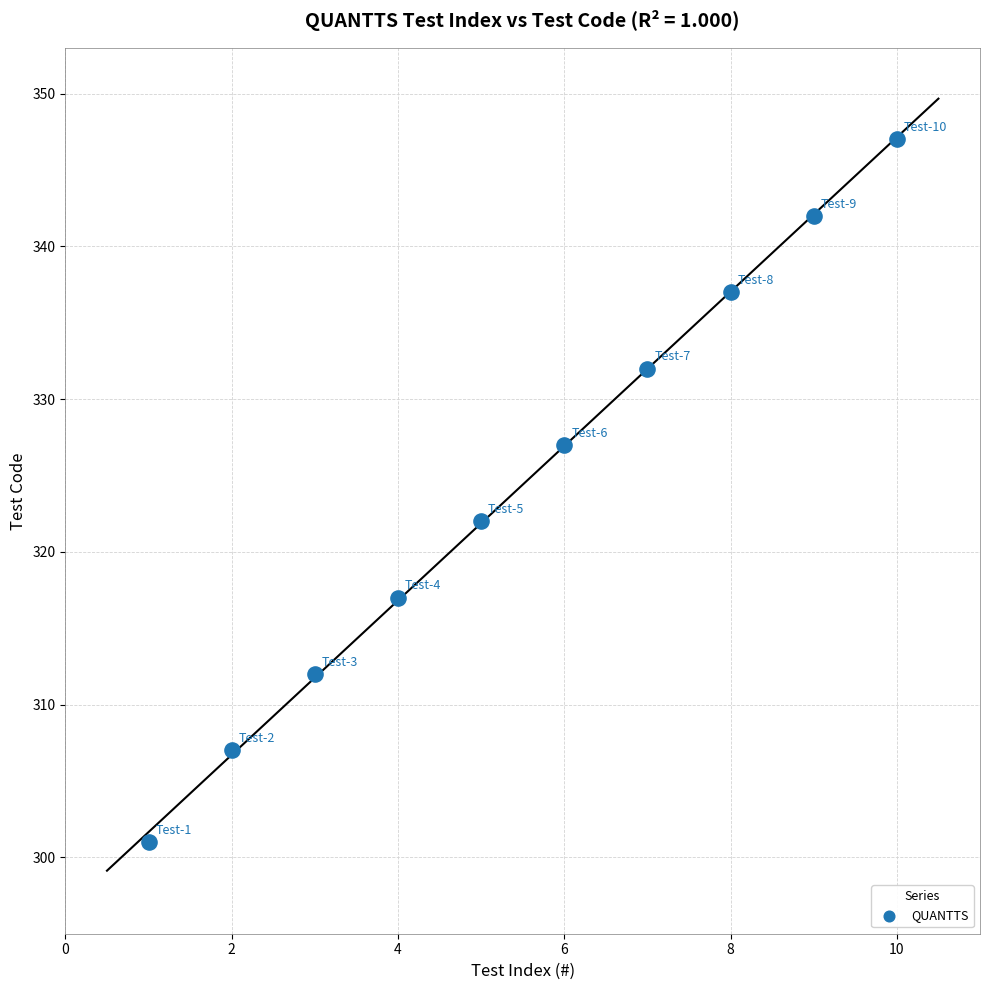

What is the average X value?

6